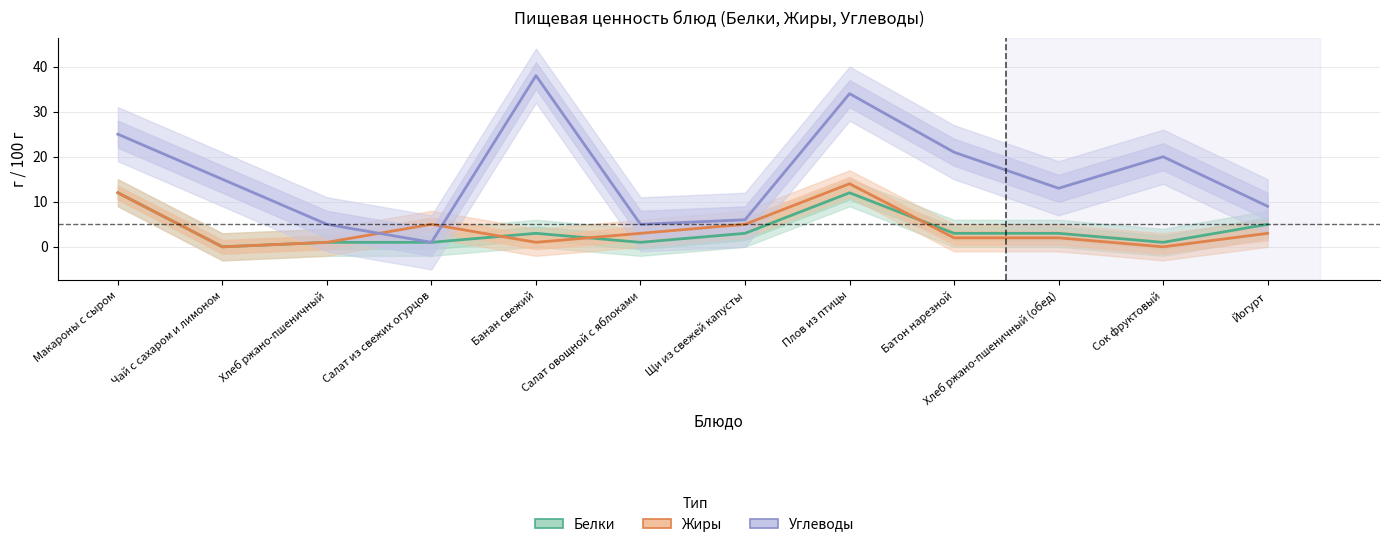

What is the label of the 6th point from the left?

Салат овощной с яблоками